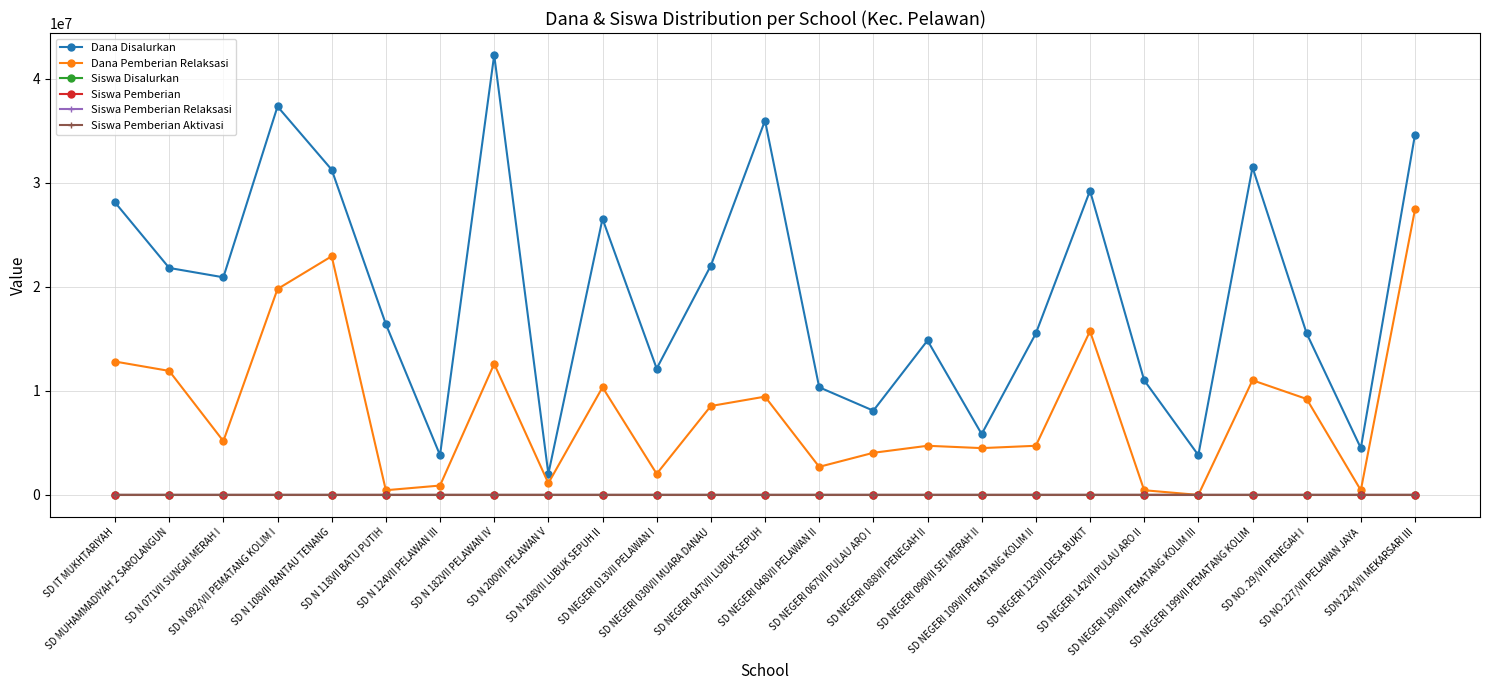

At which category is the sum across all series the highest?

SDN 224/VII MEKARSARI III